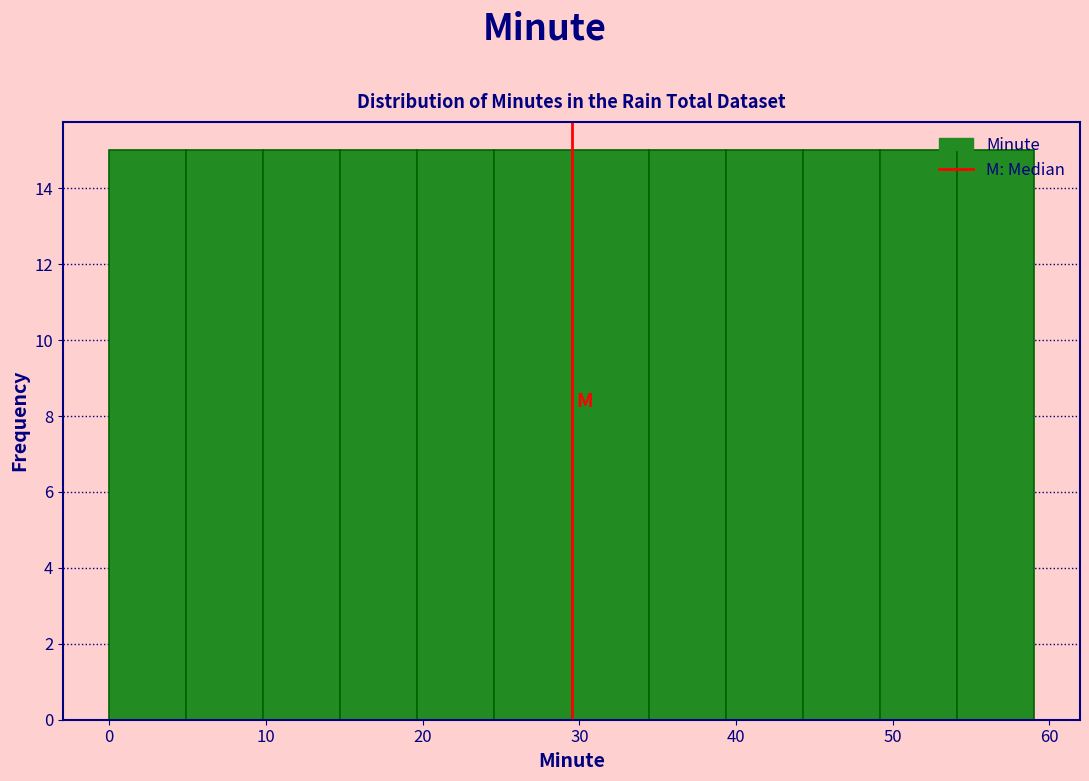

What is the height of the bar covering 10 to 15 on the x-axis? Neither the bar edges nor the heights are printed on the chart, so give them approximately, as read against the axes.

15